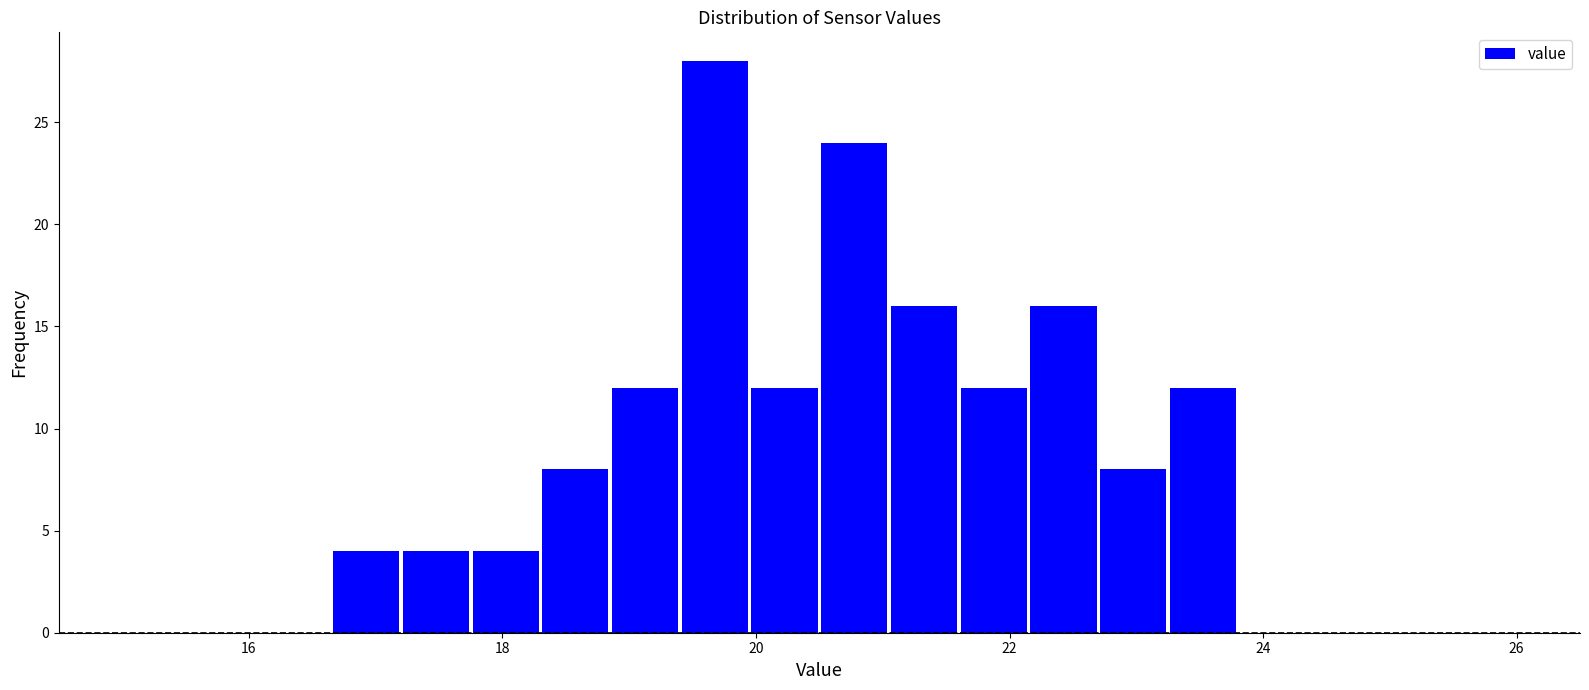

Around what value on the x-axis is the tallest bar? Give the approximate position of its centre, as read against the axis.

19.6